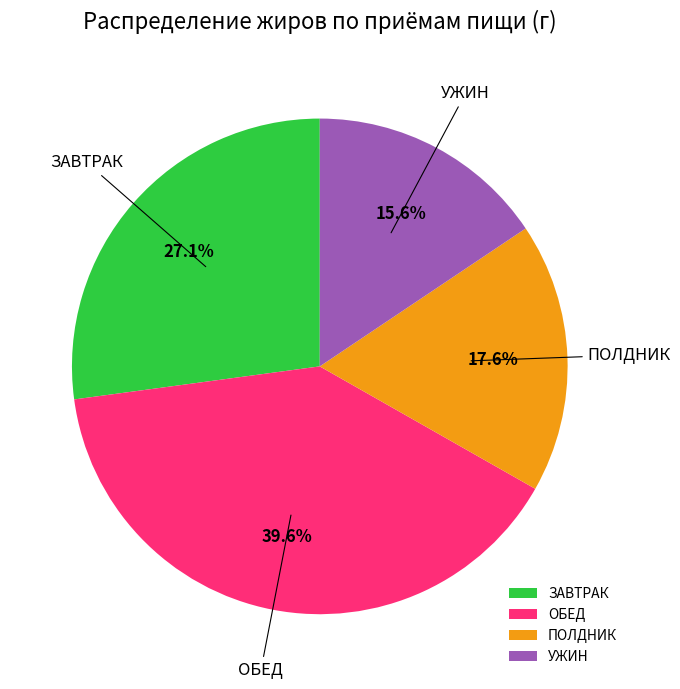

Between УЖИН and ОБЕД, which is larger?

ОБЕД